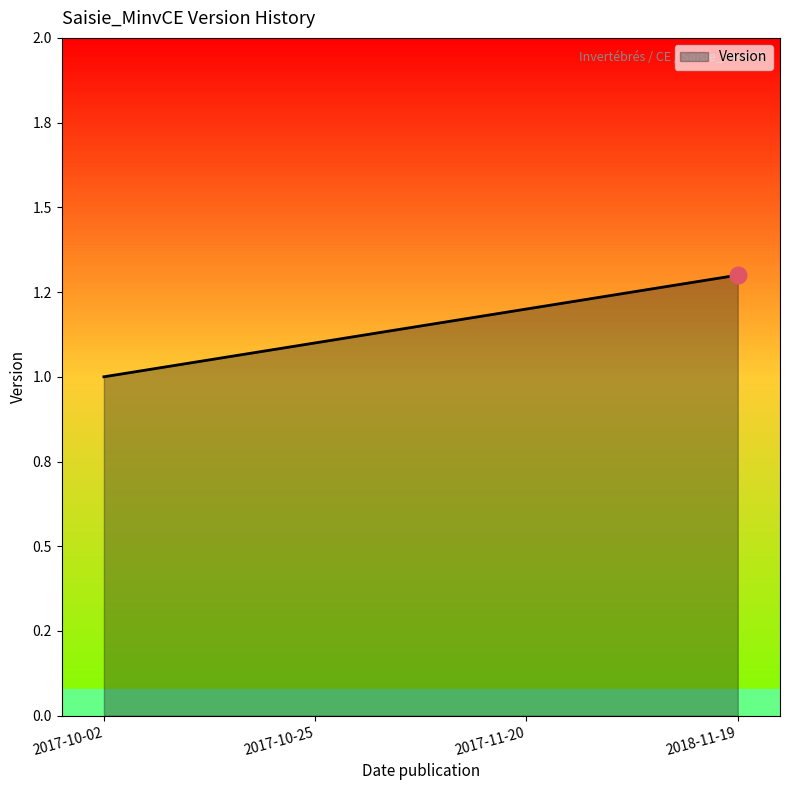

List the labels in order of value, largest first.

2018-11-19, 2017-11-20, 2017-10-25, 2017-10-02